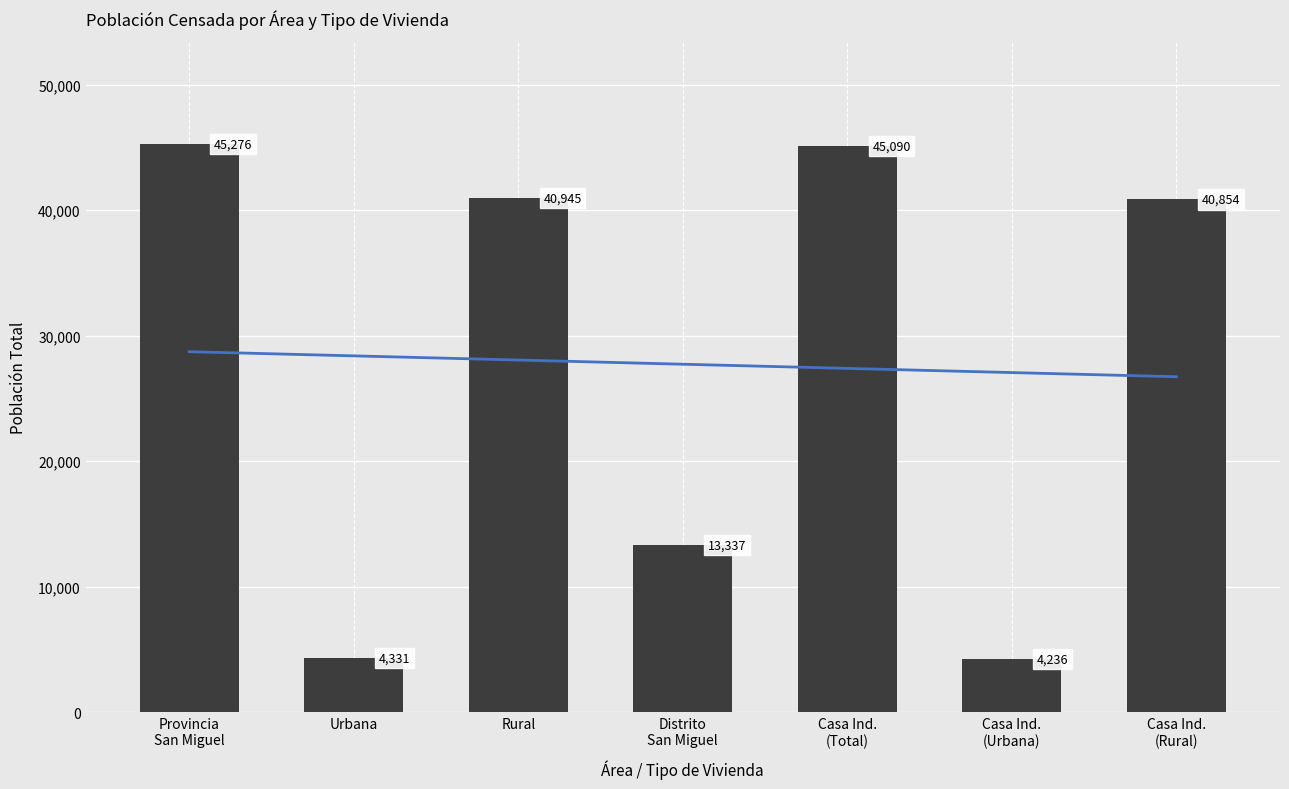

At which label is the value closest to 24756?

Distrito
San Miguel